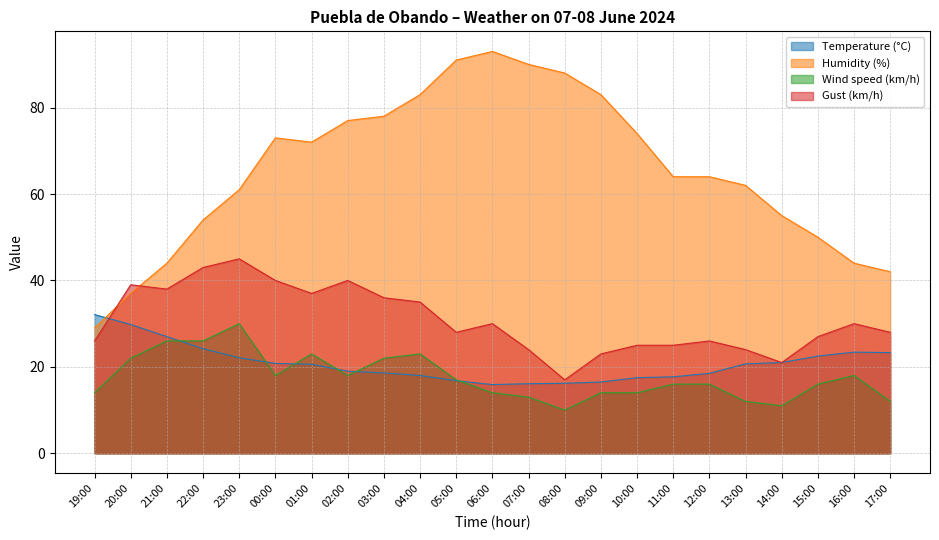

What is the difference between the Gust (km/h) values at 17:00 and 02:00?

12.0